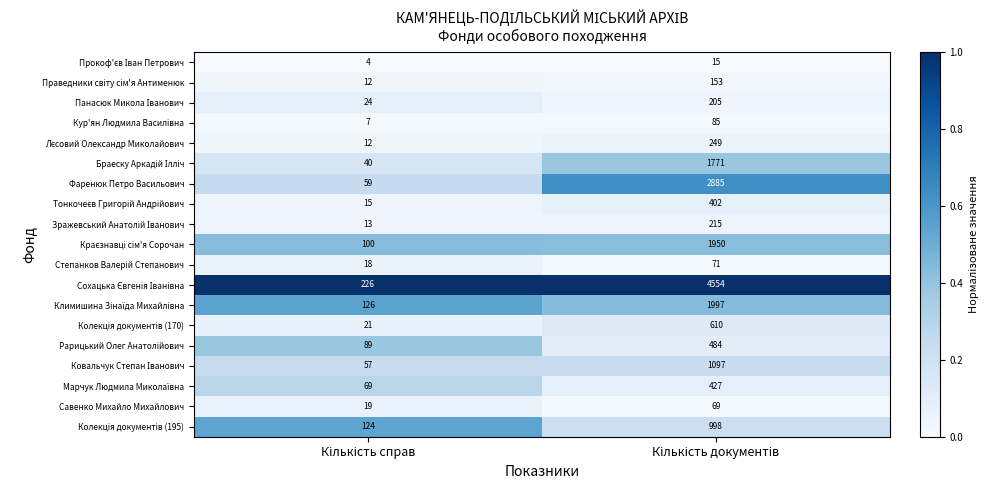

What is the average value of the Фаренюк Петро Васильович series?

1472